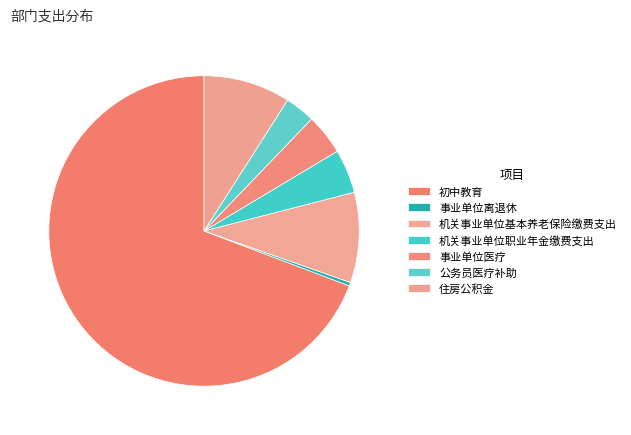

How many segments does this pie chart have?

7